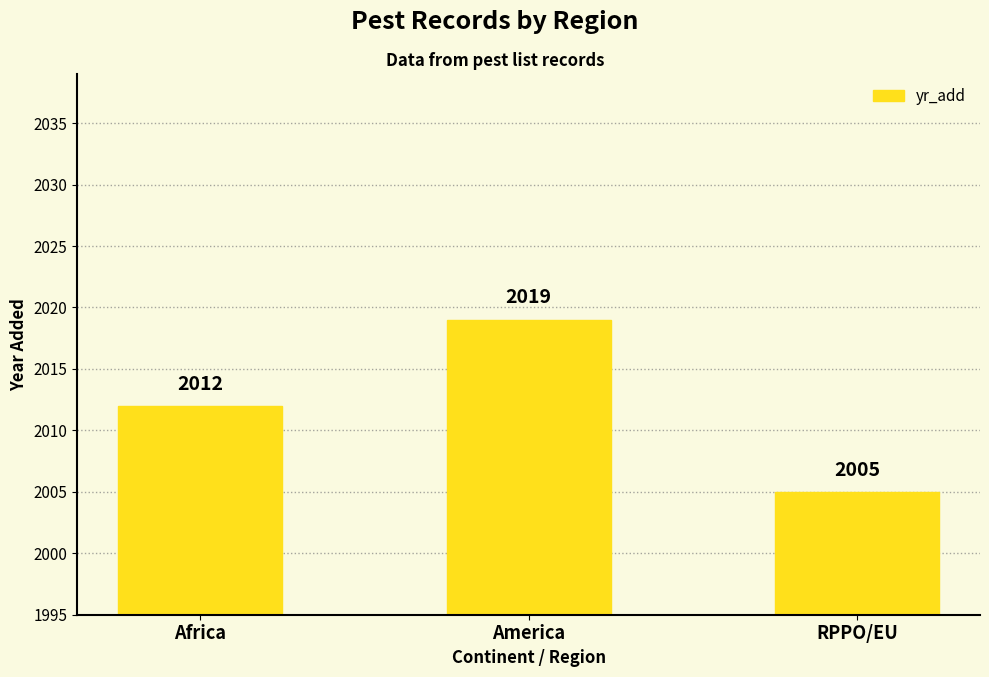

What is the label of the 2nd bar from the left?

America